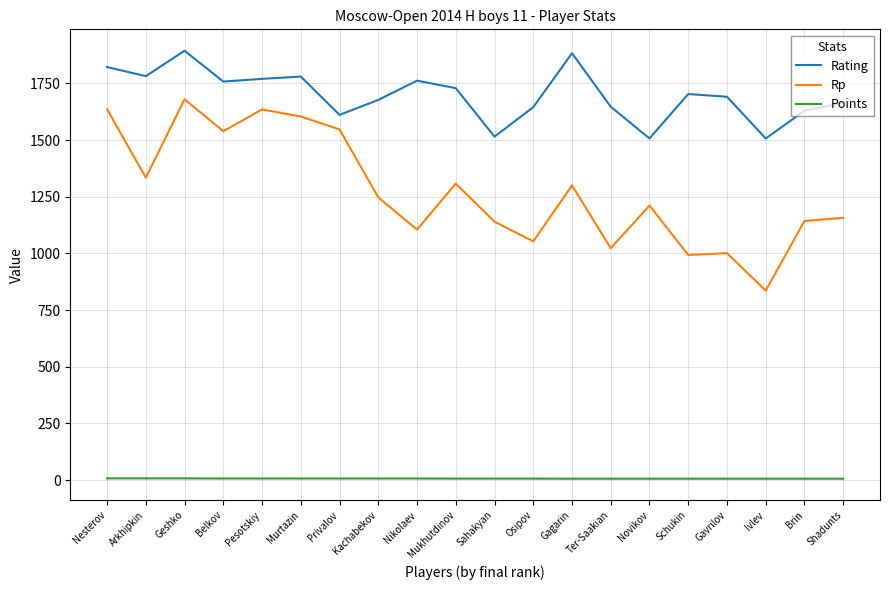

True or false: Rating and Rp intersect in this chart.

False